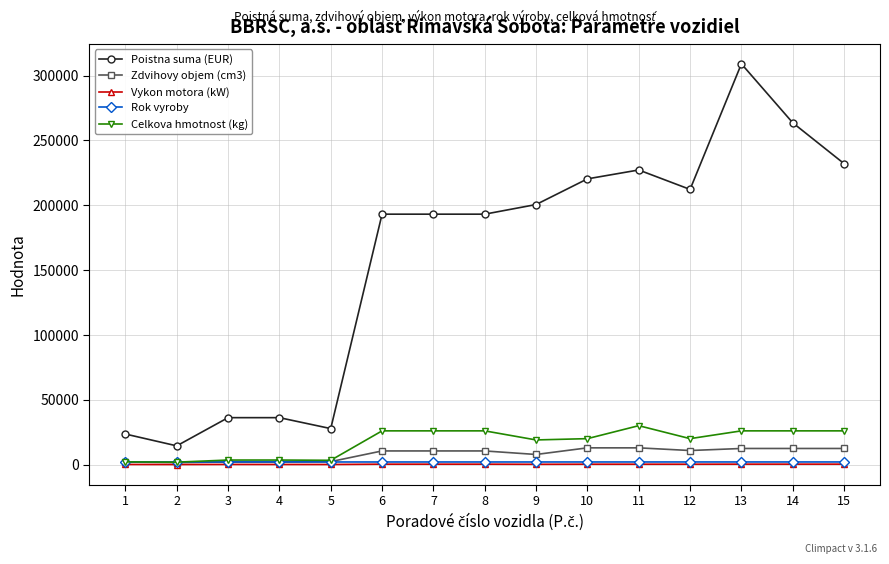

Read the Celkova hmotnost (kg) value at 15.

26000.0